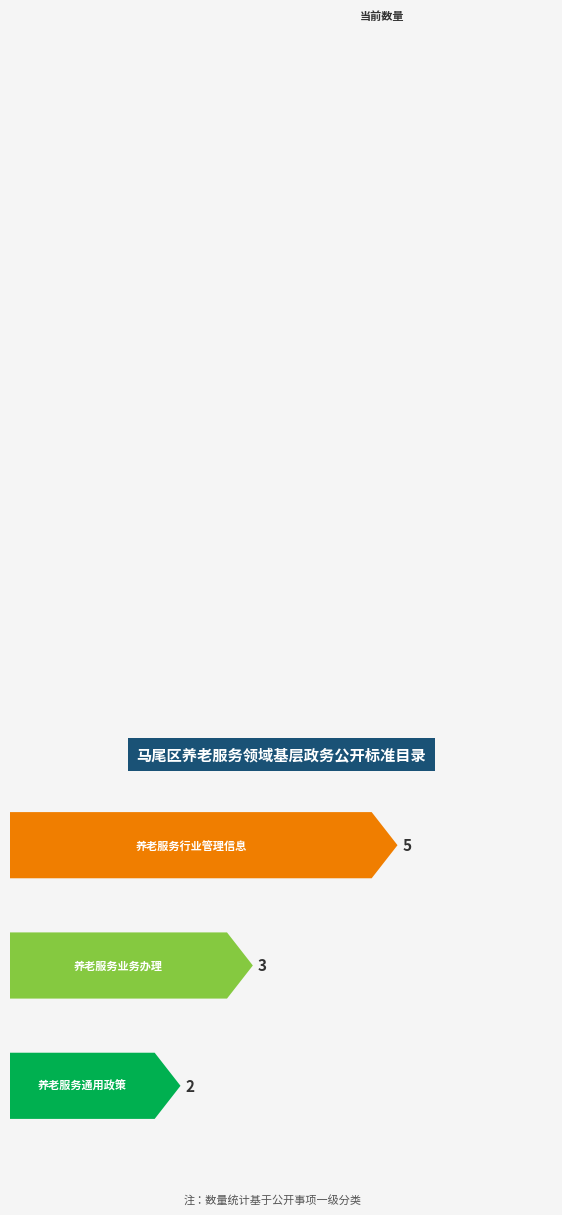

At which label is the value closest to 3?

养老服务业务办理